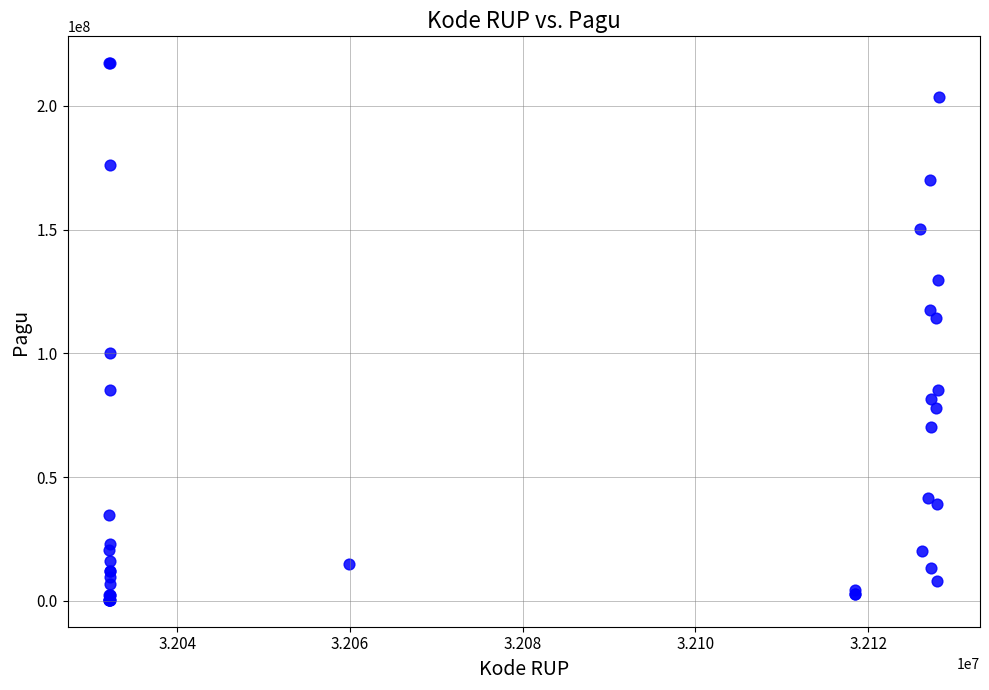

What Y value in the scatter plot is closest to 108830000?

114296000